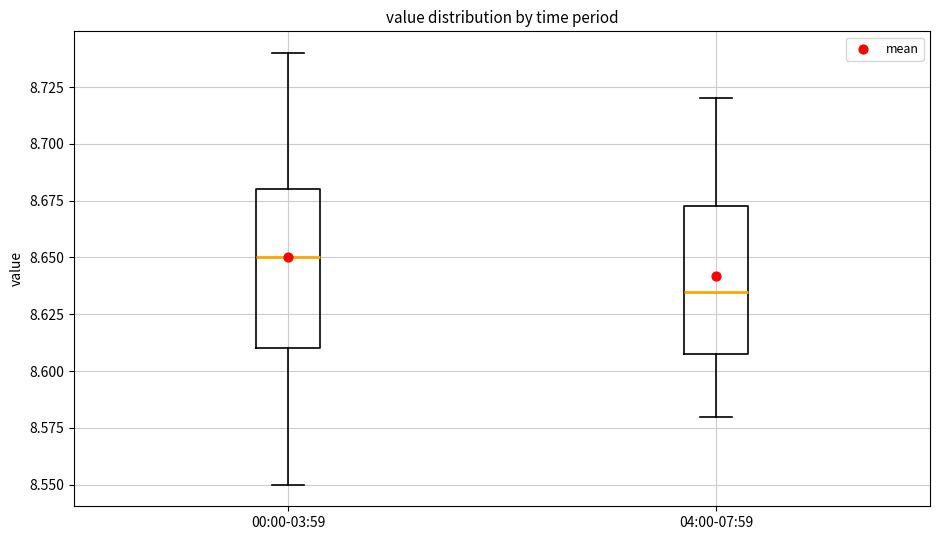

Reading left to right, transcribe this box plot: for each box, give where its median line is, the range the box spans, and where its two whiskers end, as read against the y-axis. The values are not printed on the chart, so give them approximately, as read against the axis.

00:00-03:59: median 8.650, box 8.610 to 8.680, whiskers 8.550 to 8.740
04:00-07:59: median 8.635, box 8.610 to 8.675, whiskers 8.580 to 8.720